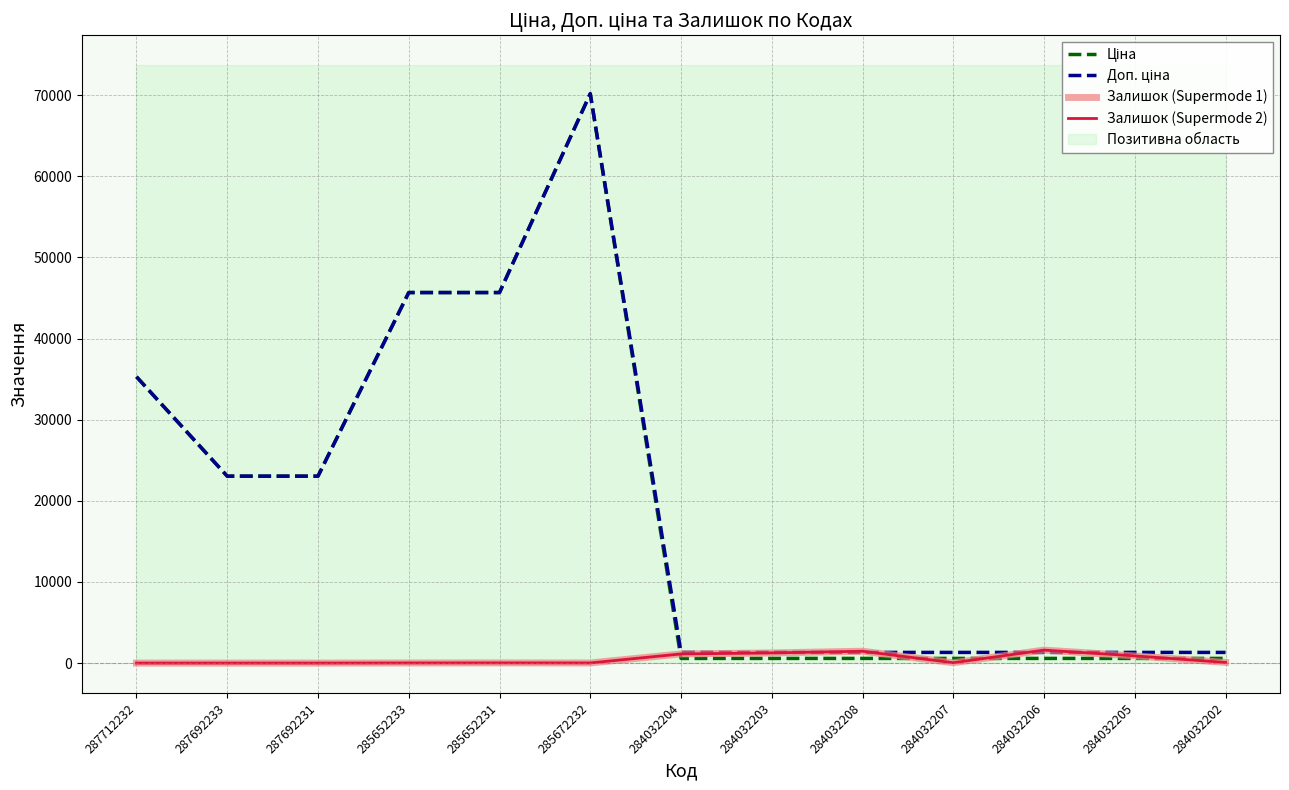

List the labels in order of Доп. ціна value, largest first.

285672232, 285652233, 285652231, 287712232, 287692233, 287692231, 284032204, 284032203, 284032208, 284032207, 284032206, 284032205, 284032202